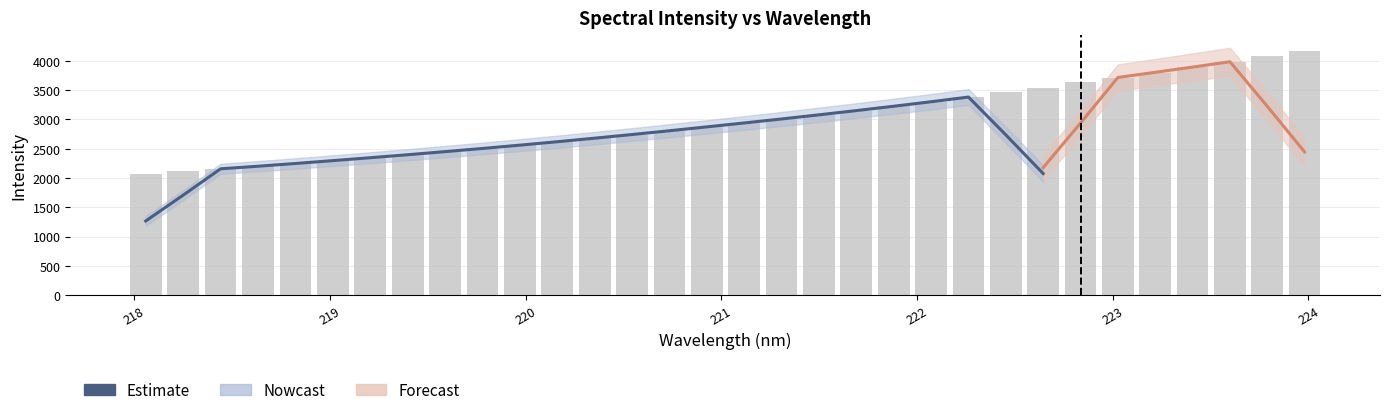

What is the minimum value shown in the chart?

1267.6